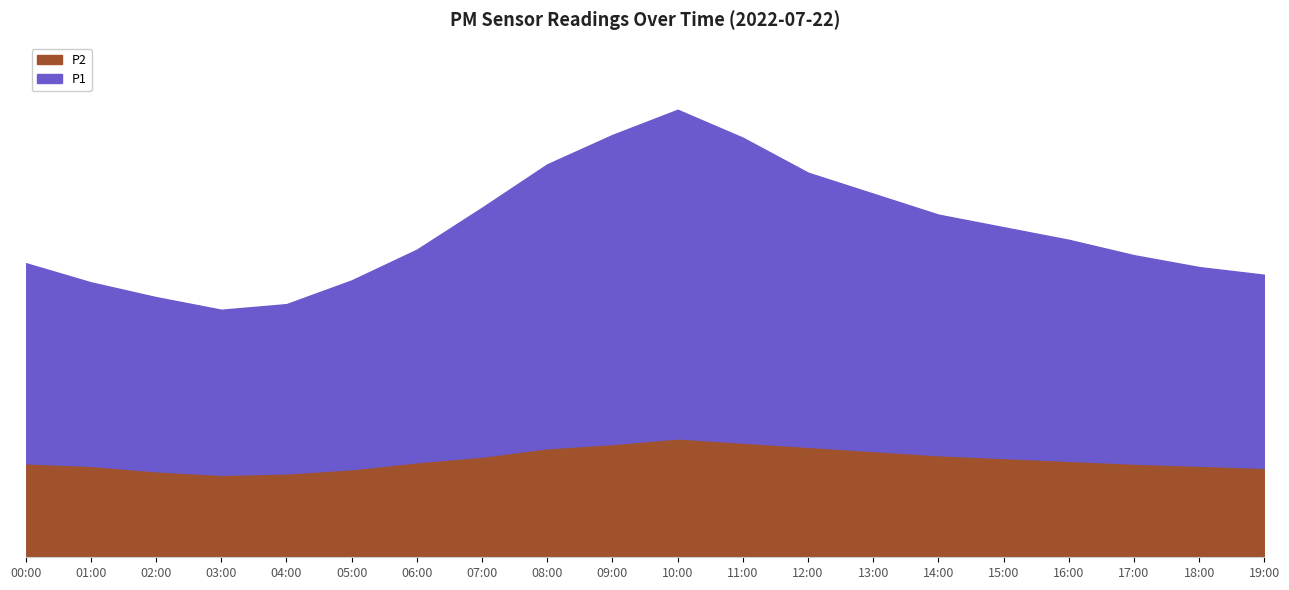

What is the value of the P2 point at the 2nd from the left?

6.5